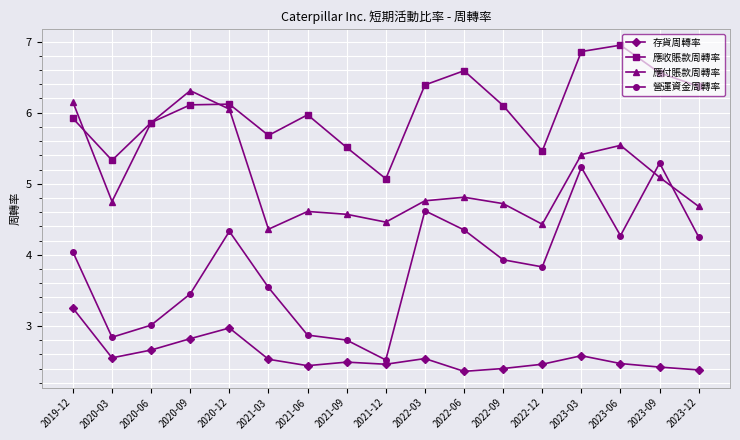

Where is 應收賬款周轉率 nearest to the value 6?

2021-06